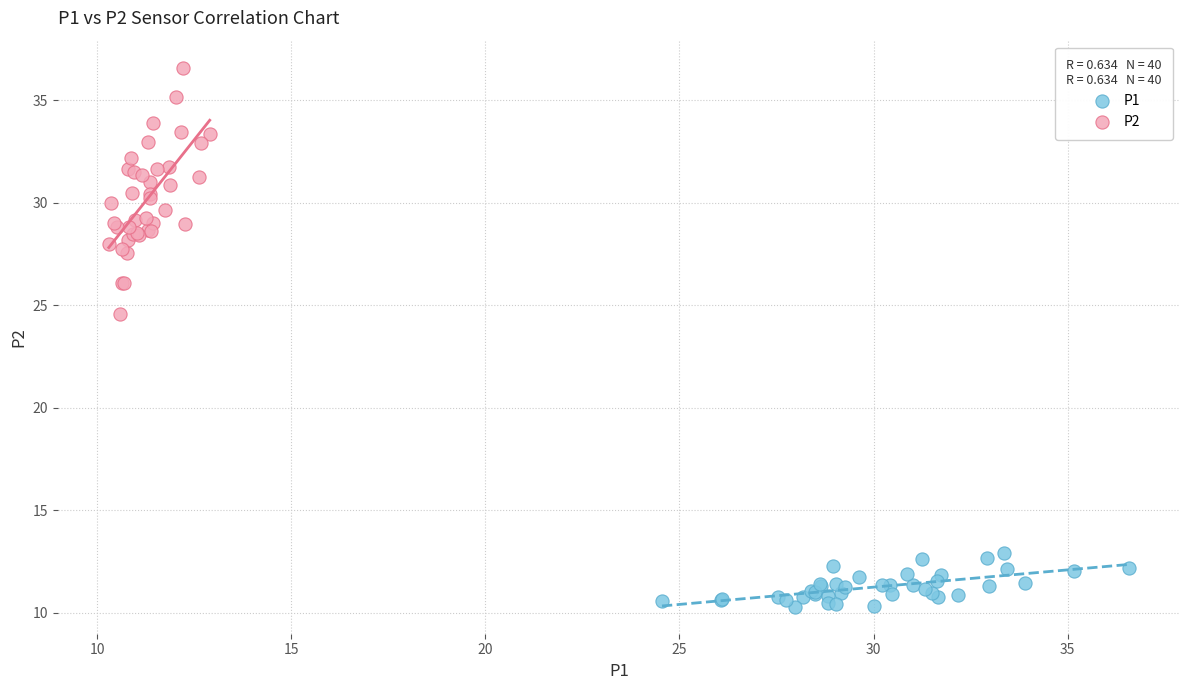

Which series contains the highest Y value?

P2